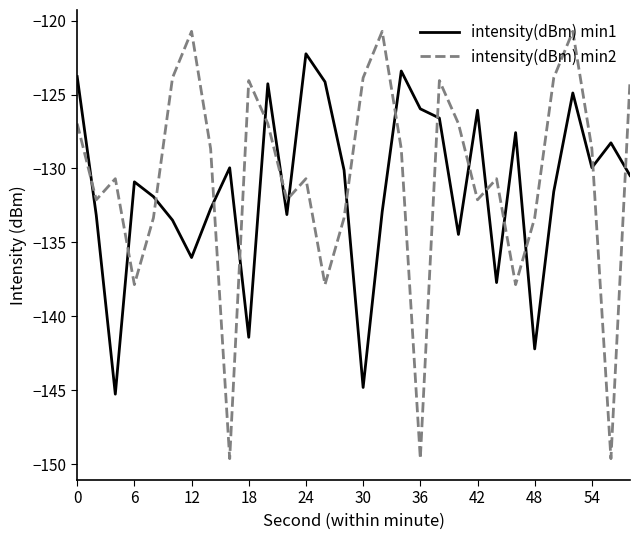

What is the maximum value shown in the chart?

-120.7